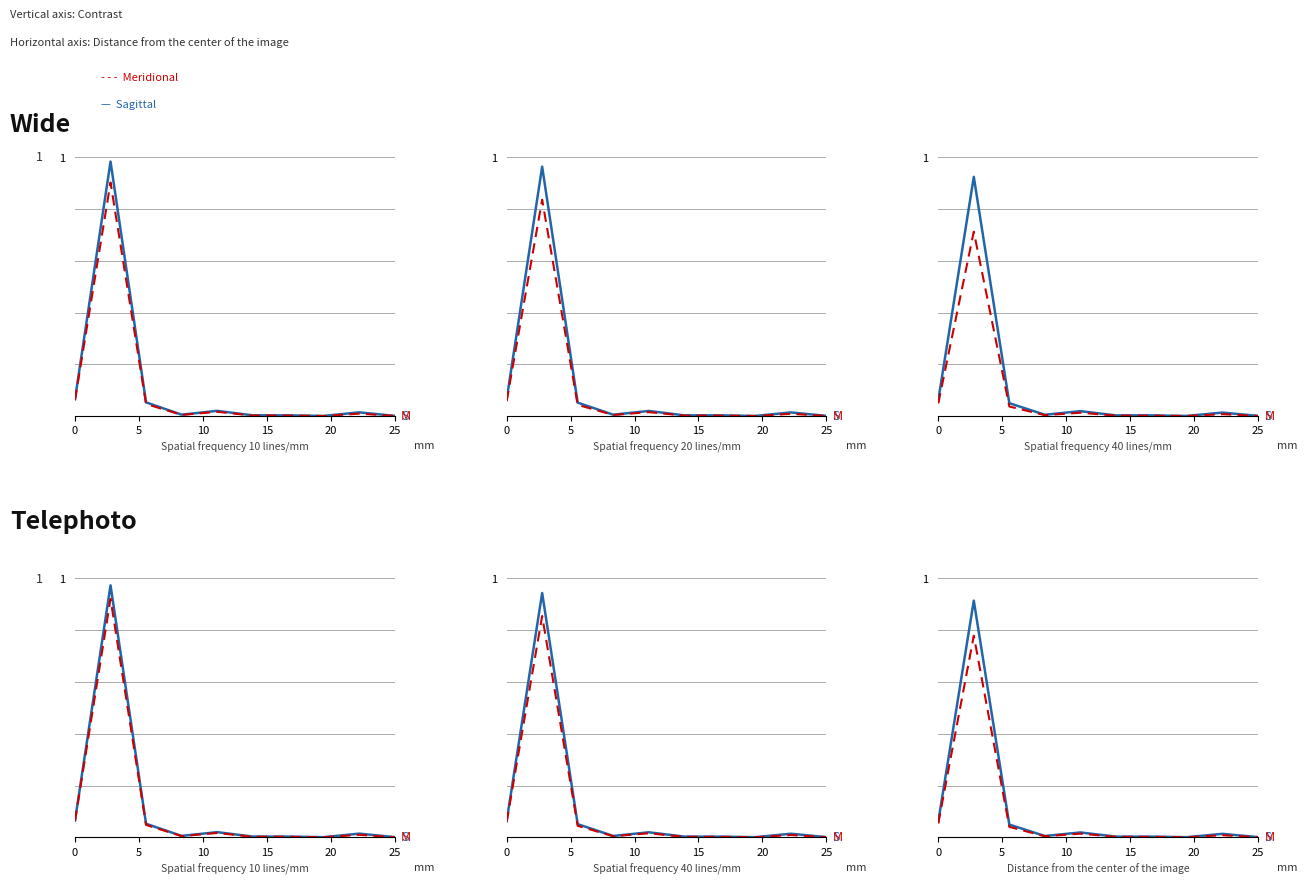

What is the highest value of the Meridional series?

0.8